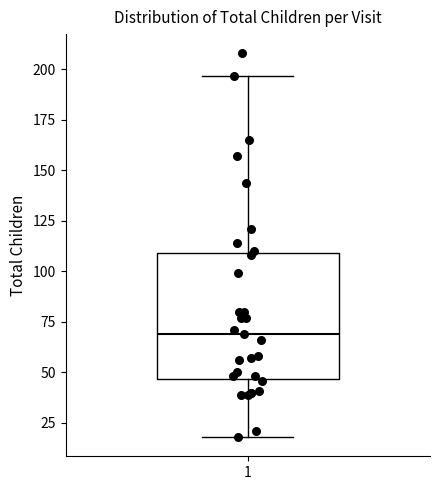

Read this box plot against the y-axis: the position of the median line, the range covered by the box, and the ends of both whiskers. The values are not printed on the chart, so give them approximately, as read against the axis.

median 70, box 45 to 110, whiskers 20 to 195